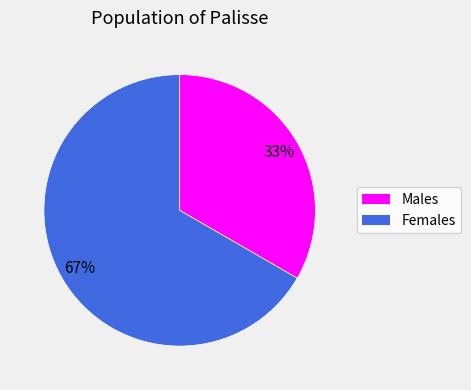

Is there a majority slice in this chart?

Yes